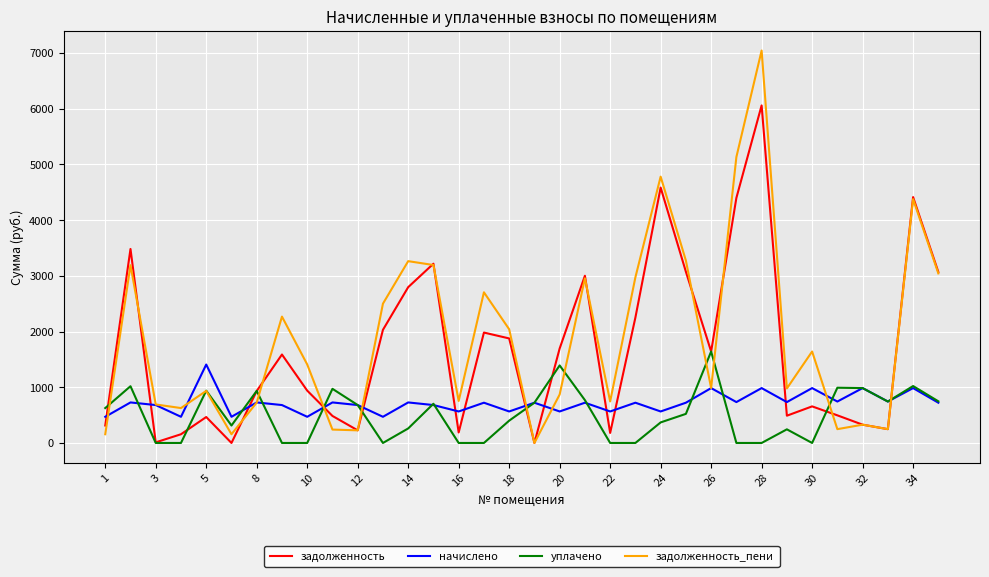

How many categories are shown in the chart?

34